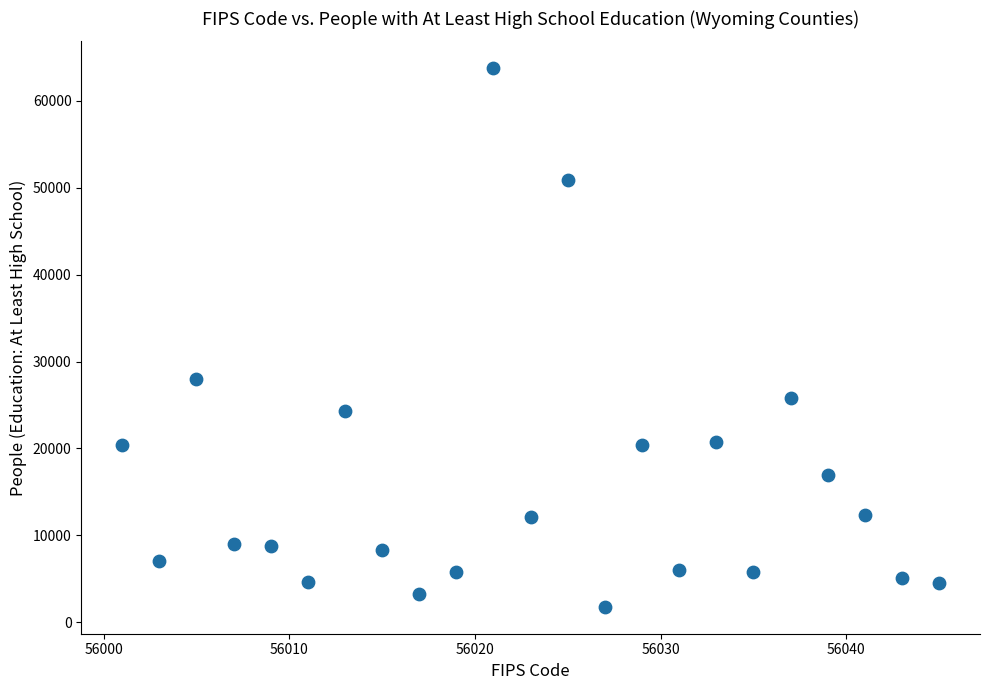

What is the range of Y values (max minus min)?

61961